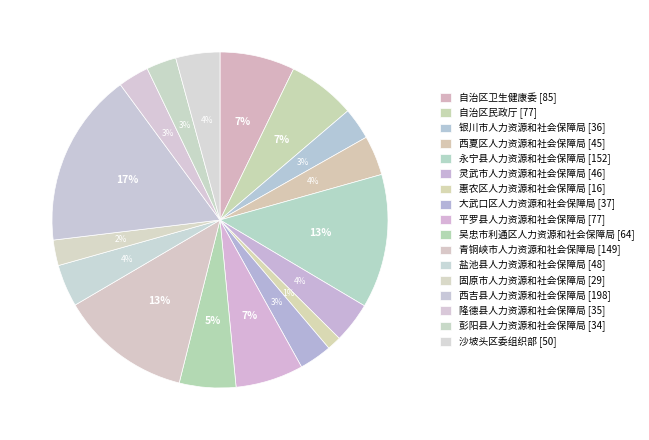

Count the number of slices in the pie.

17